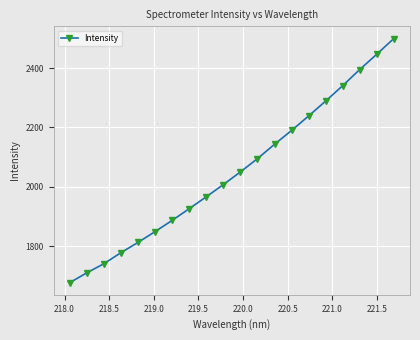

What is the smallest value displayed?

1676.7